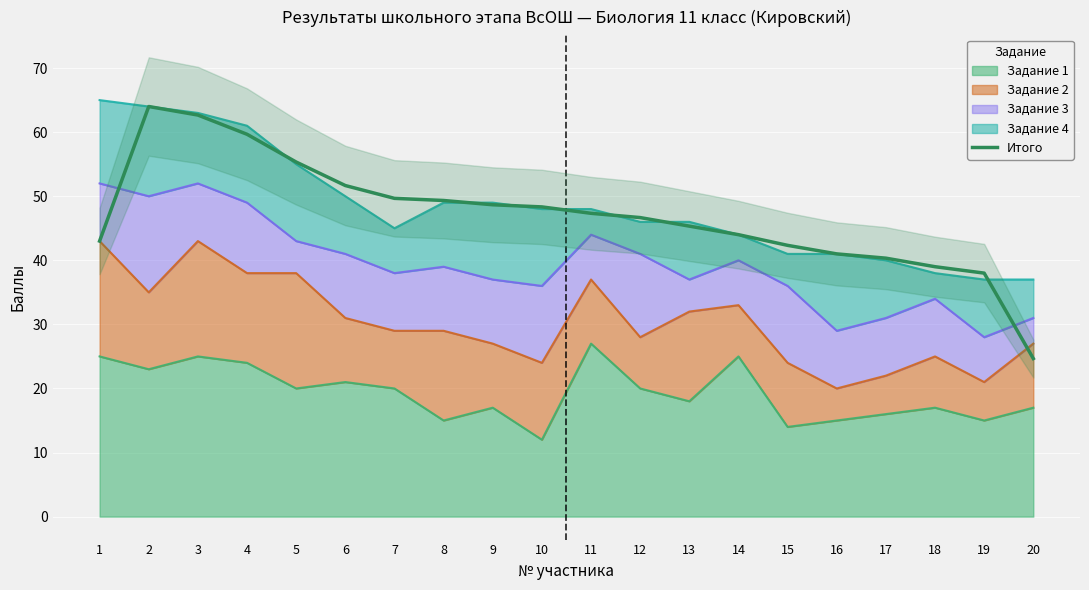

The value at 14 is 44.0. True or false?

True